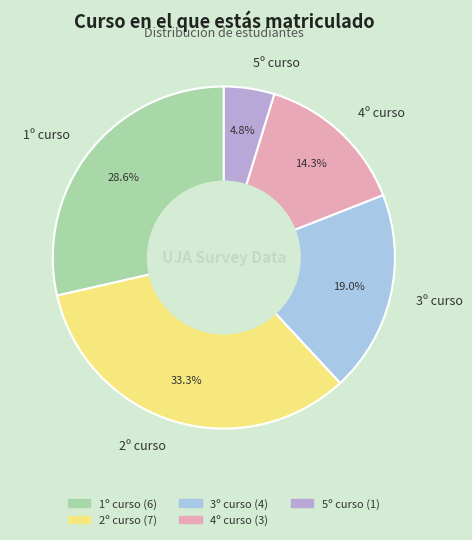

What percentage is the 4º curso slice, to the nearest percent?

14%